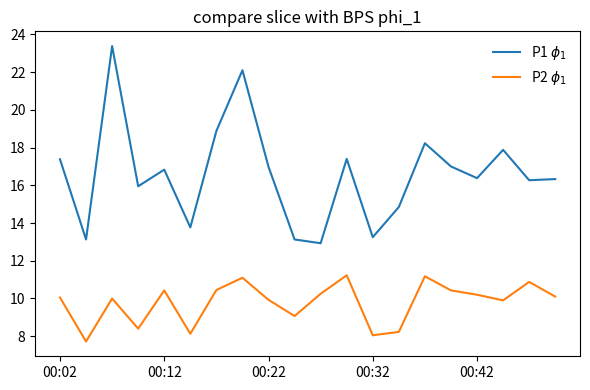

What are all the series names shown in the legend?

P1 $\phi_1$, P2 $\phi_1$